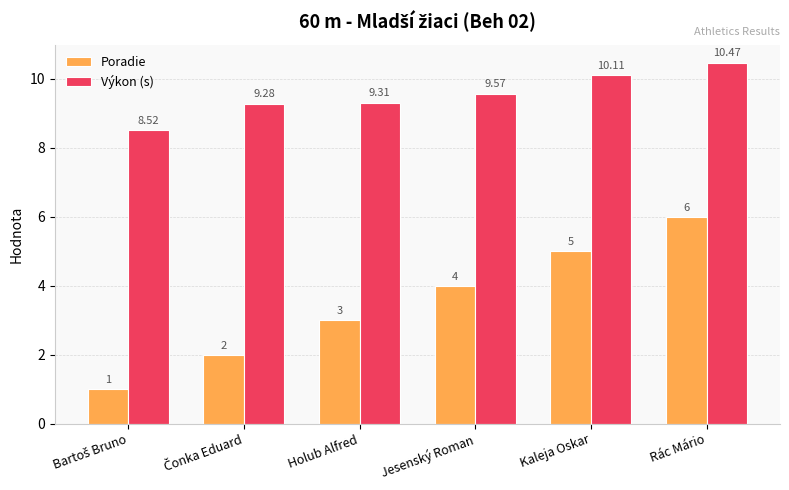

At Kaleja Oskar, list the series in order from smallest to largest.

Poradie, Výkon (s)